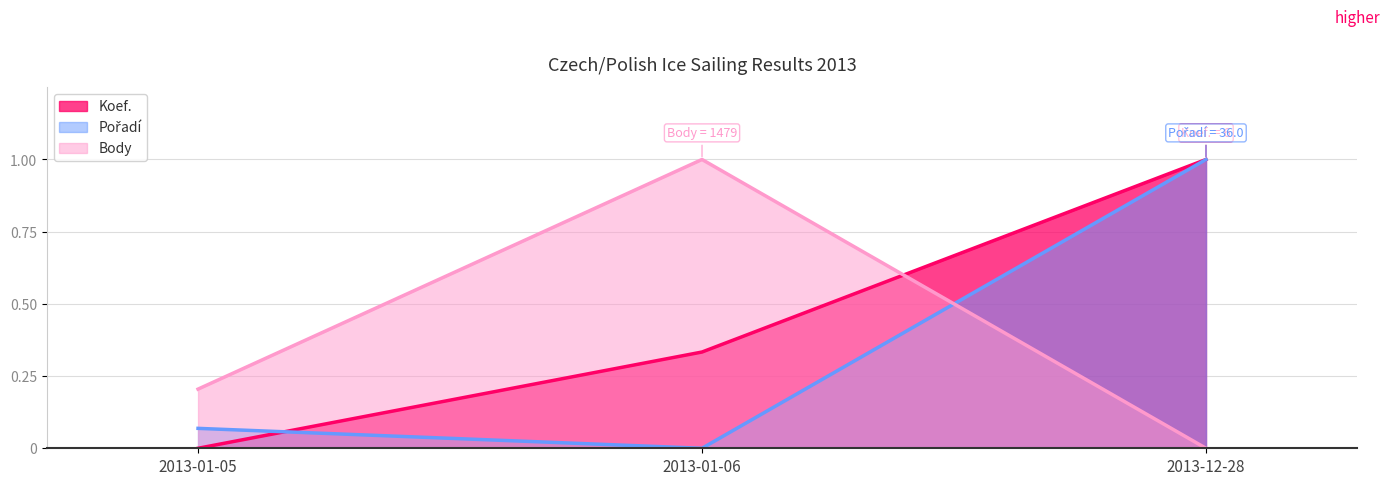

List the labels in order of Koef. value, smallest first.

2013-01-05, 2013-01-06, 2013-12-28